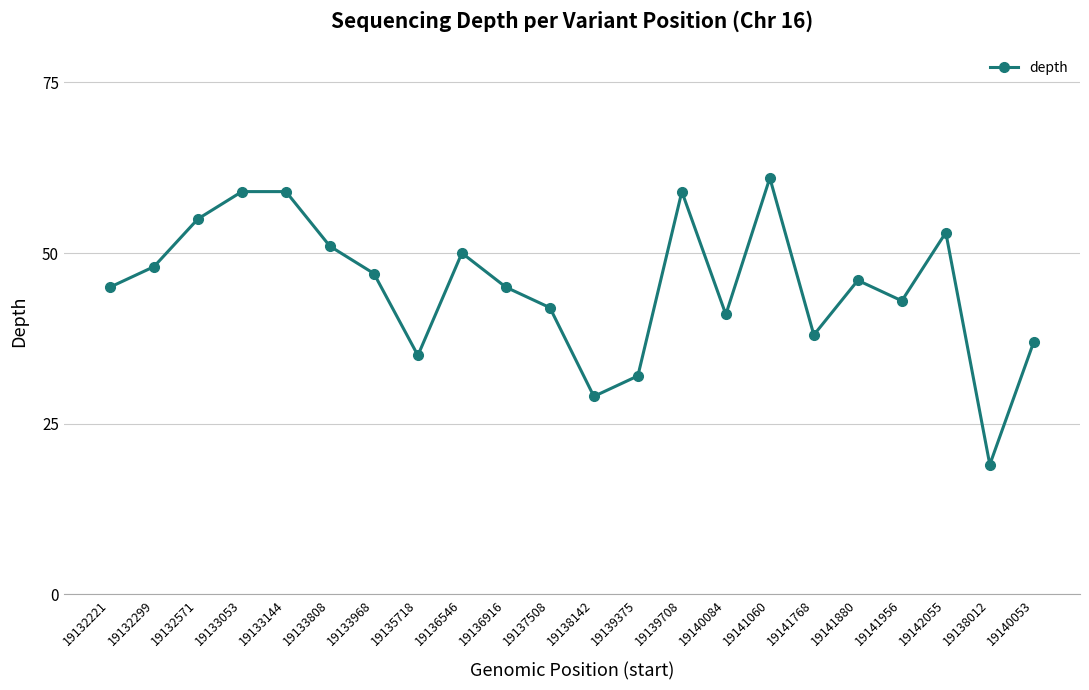

Reading left to right, list all the values displayed in this chart.

45	48	55	59	59	51	47	35	50	45	42	29	32	59	41	61	38	46	43	53	19	37